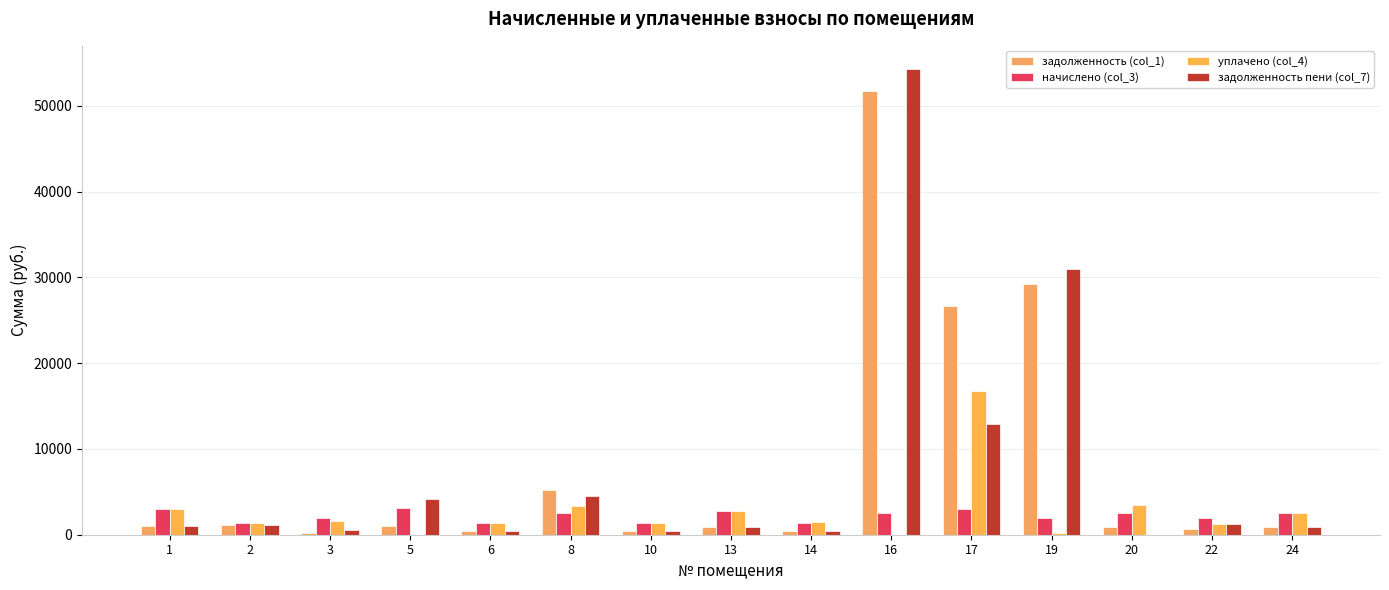

Read the задолженность (col_1) value at 10.

462.1